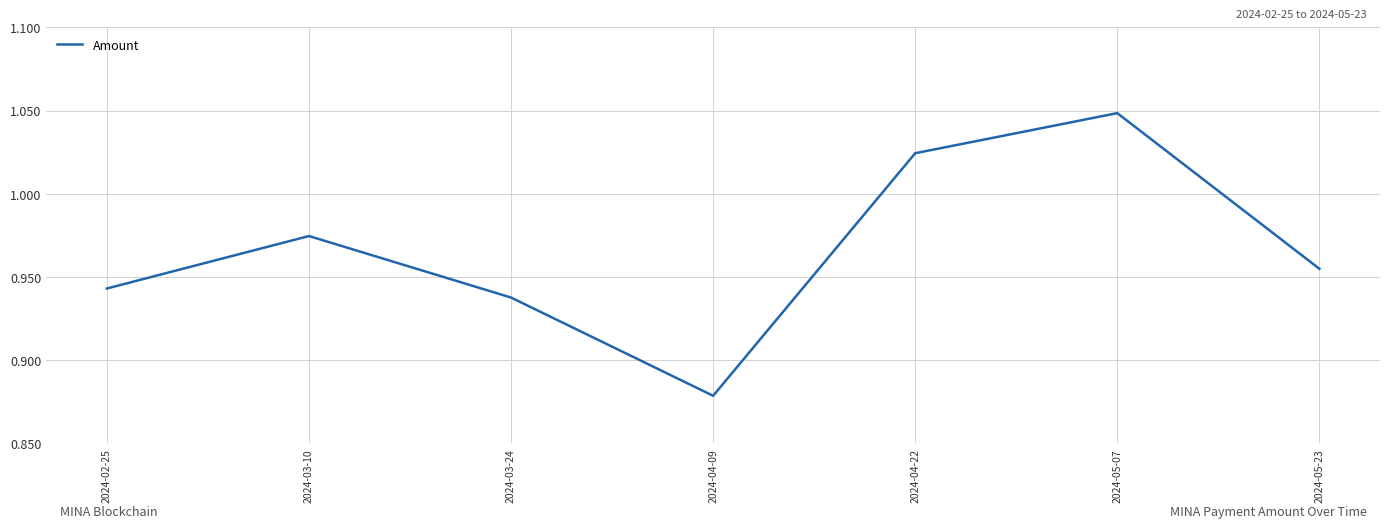

What is the sum of all values?

6.8